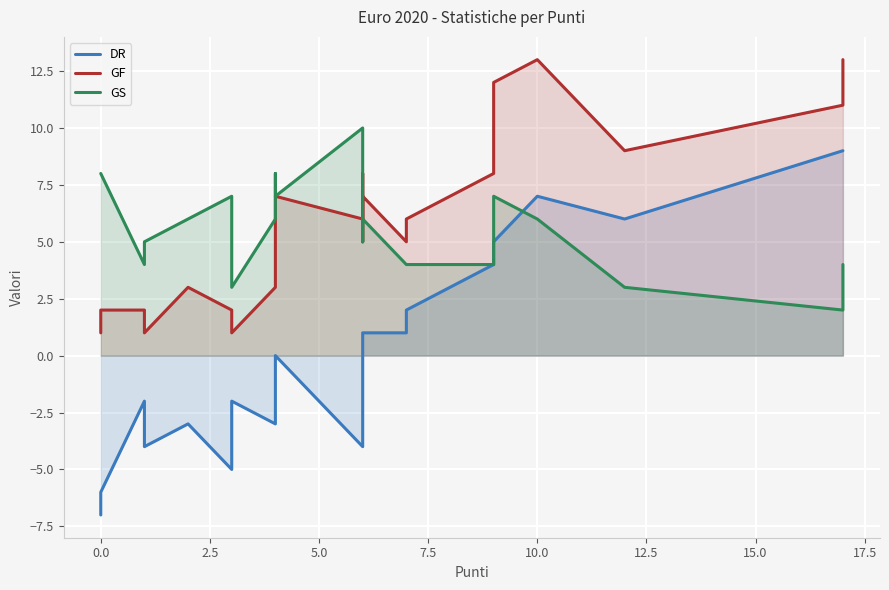

What is the lowest value of the GS series?

2